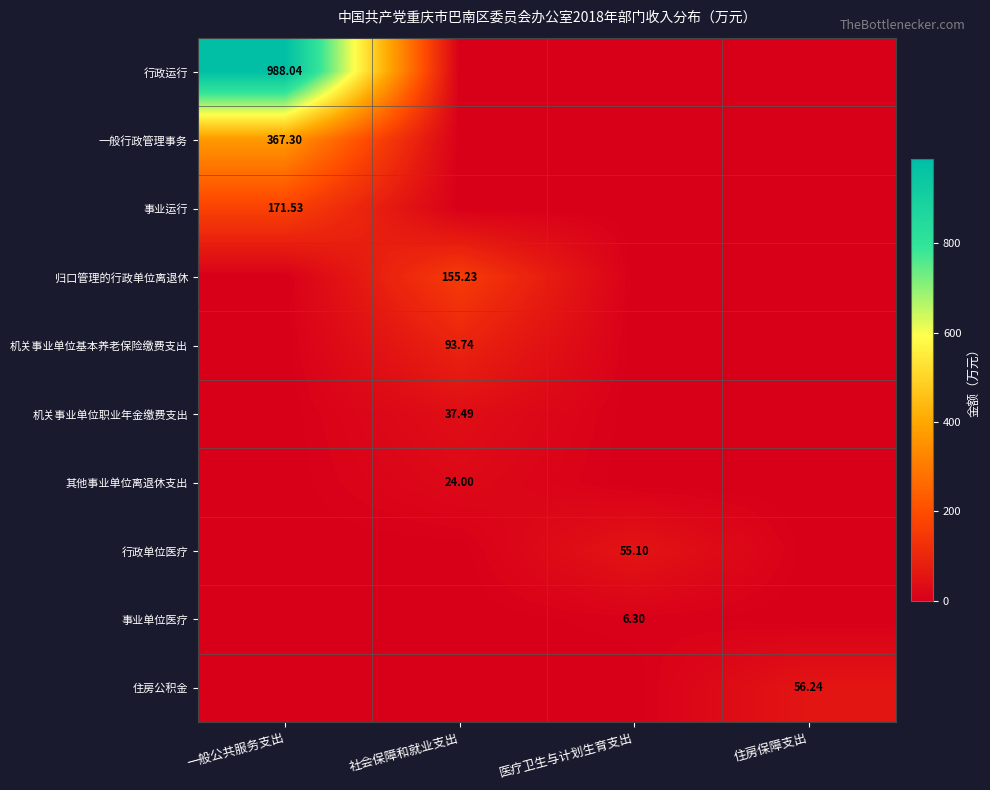

How many data points in 事业运行 are above 0?

1